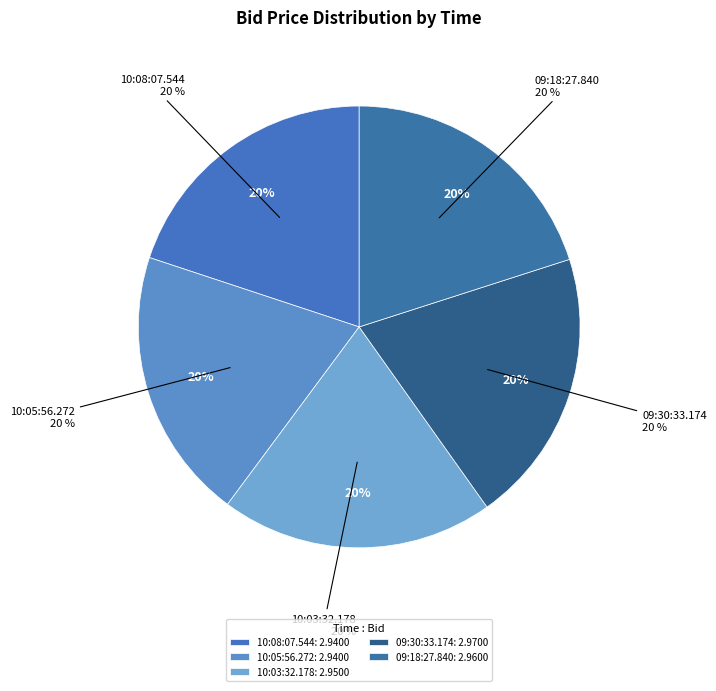

Which category has the biggest portion of the pie?

09:30:33.174